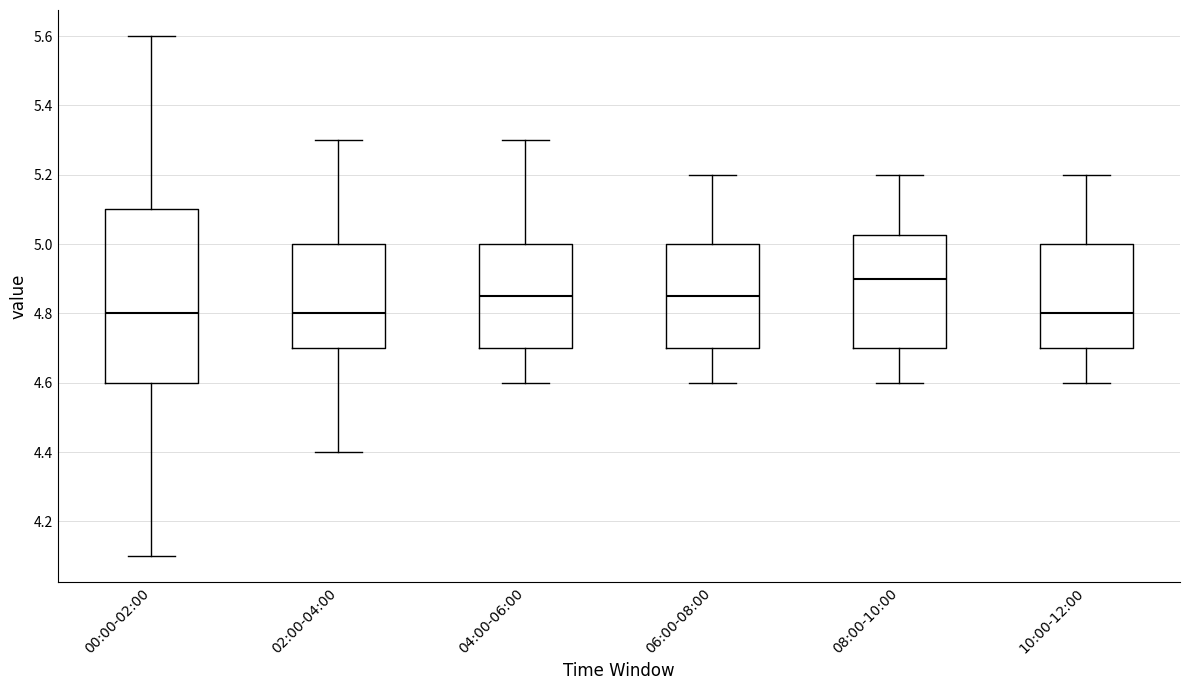

Which box has the highest median line?

08:00-10:00